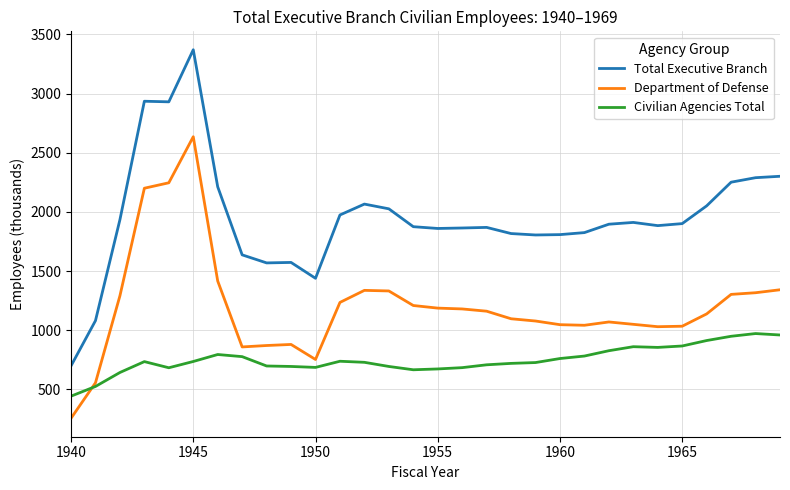

What is the lowest value of the Department of Defense series?

256